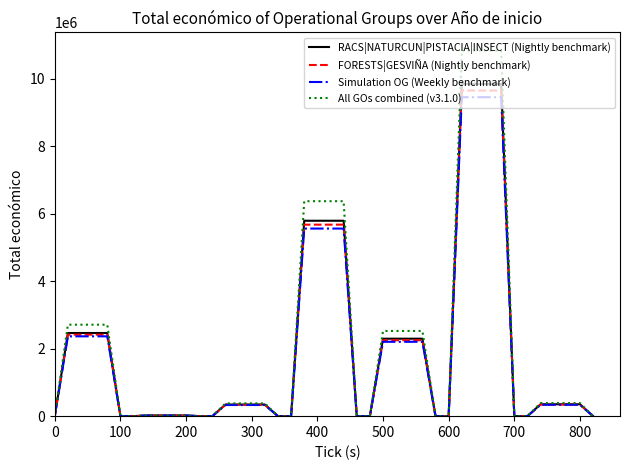

What is the highest value of the All GOs combined (v3.1.0) series?

10832725.2